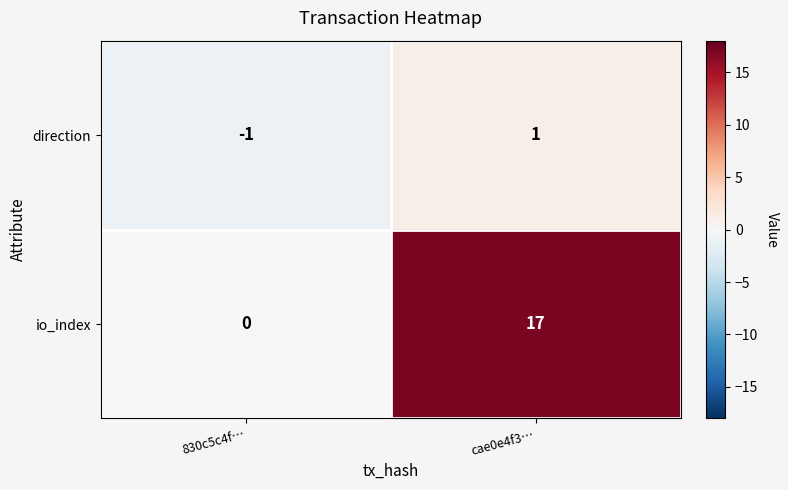

Rank the series at 830c5c4f… from lowest to highest value.

direction, io_index